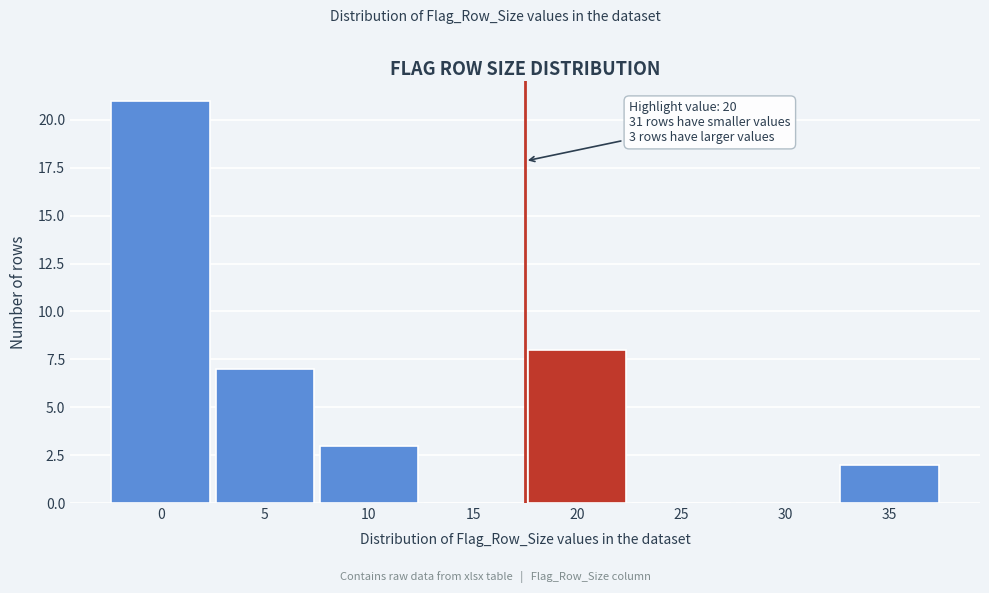

Reading left to right, extract all data points from this chart.

0=21	5=7	10=3	15=0	20=8	25=0	30=0	35=2